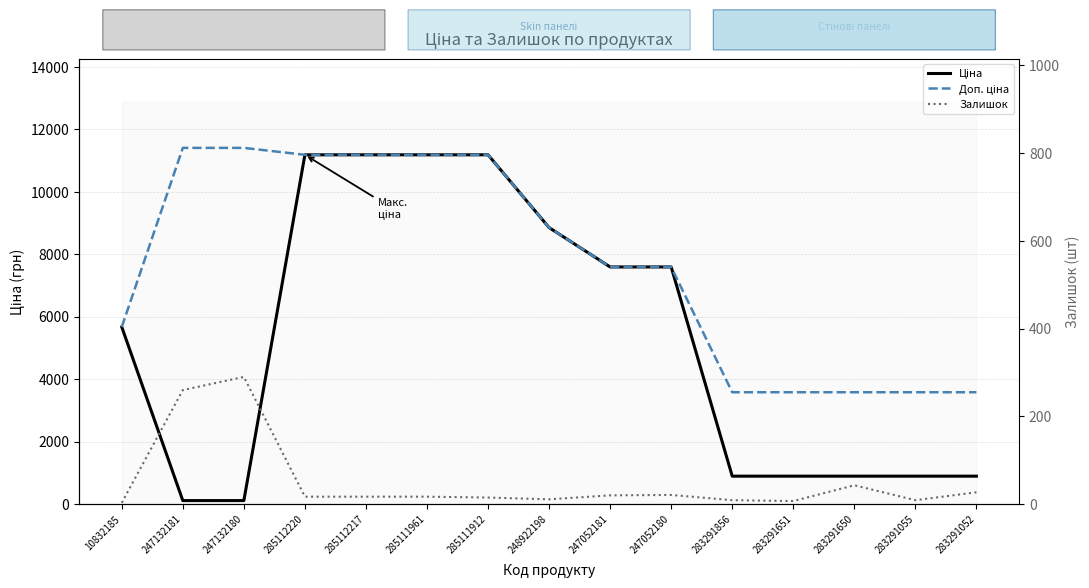

Reading left to right, extract all data points from this chart.

Ціна: 5673.8	114.1	114.1	11188.2	11188.2	11188.2	11188.2	8856.7	7596.5	7596.5	895.9	895.9	895.9	895.9	895.9
Доп. ціна: 5673.8	11410.0	11410.0	11188.2	11188.2	11188.2	11188.2	8856.7	7596.5	7596.5	3583.6	3583.6	3583.6	3583.6	3583.6
Залишок: 3.0	260.0	290.0	17.0	17.0	17.0	15.0	11.0	20.0	21.0	9.0	7.0	43.0	9.0	27.0